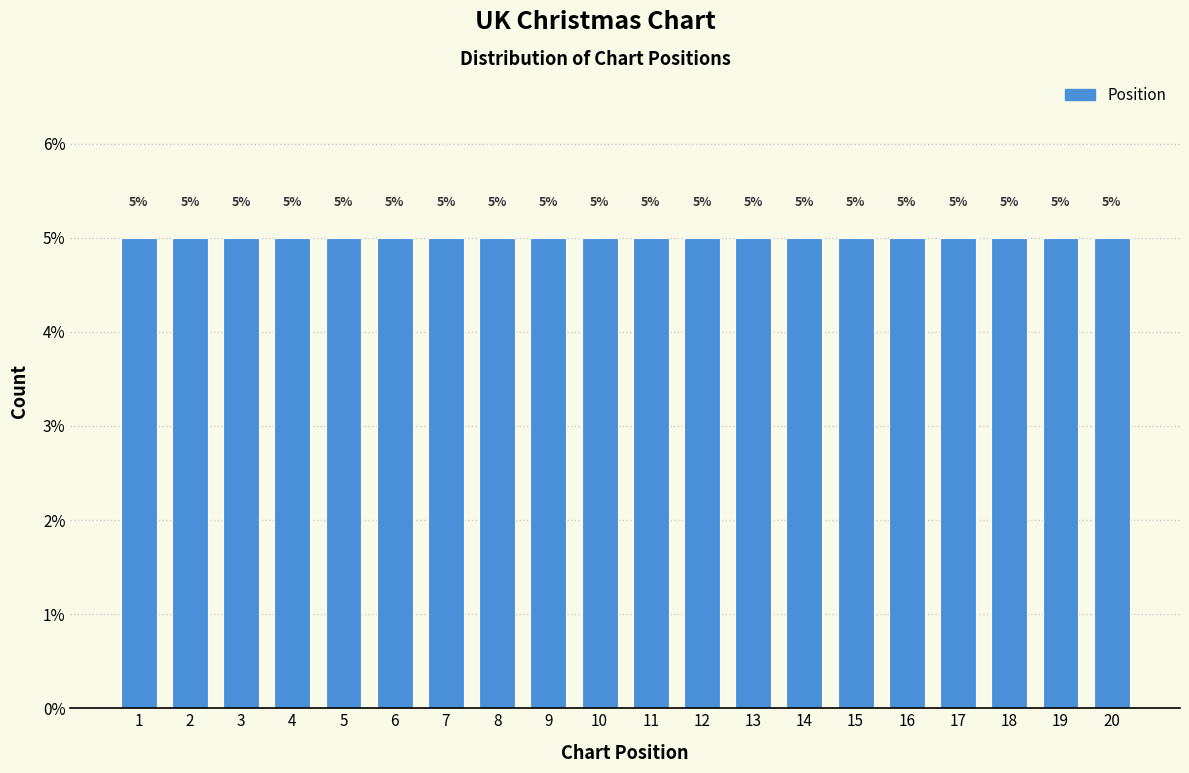

What is the height of the bar covering 9.5 to 10.5 on the x-axis?

5